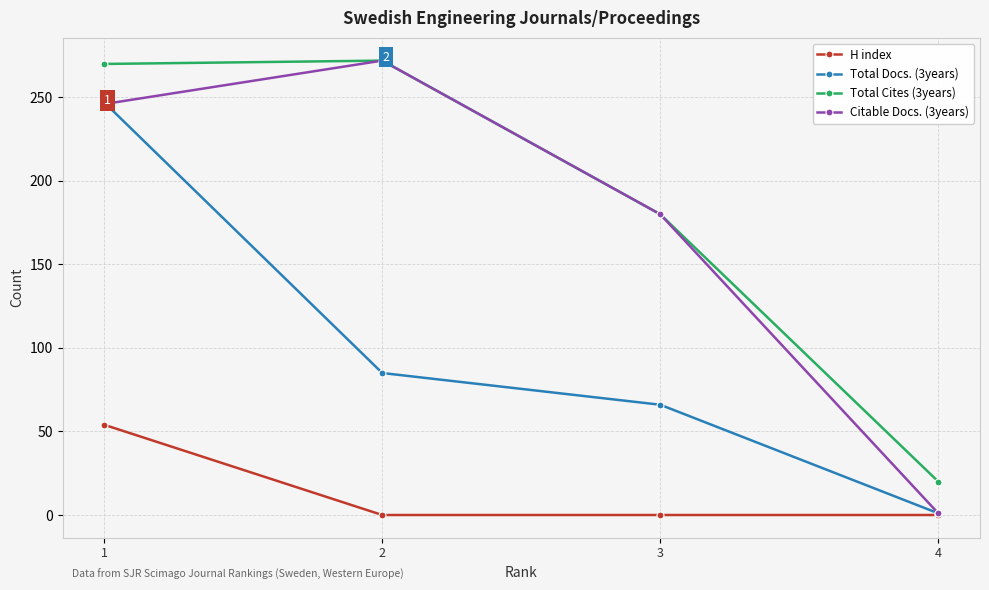

How many categories are shown in the chart?

4